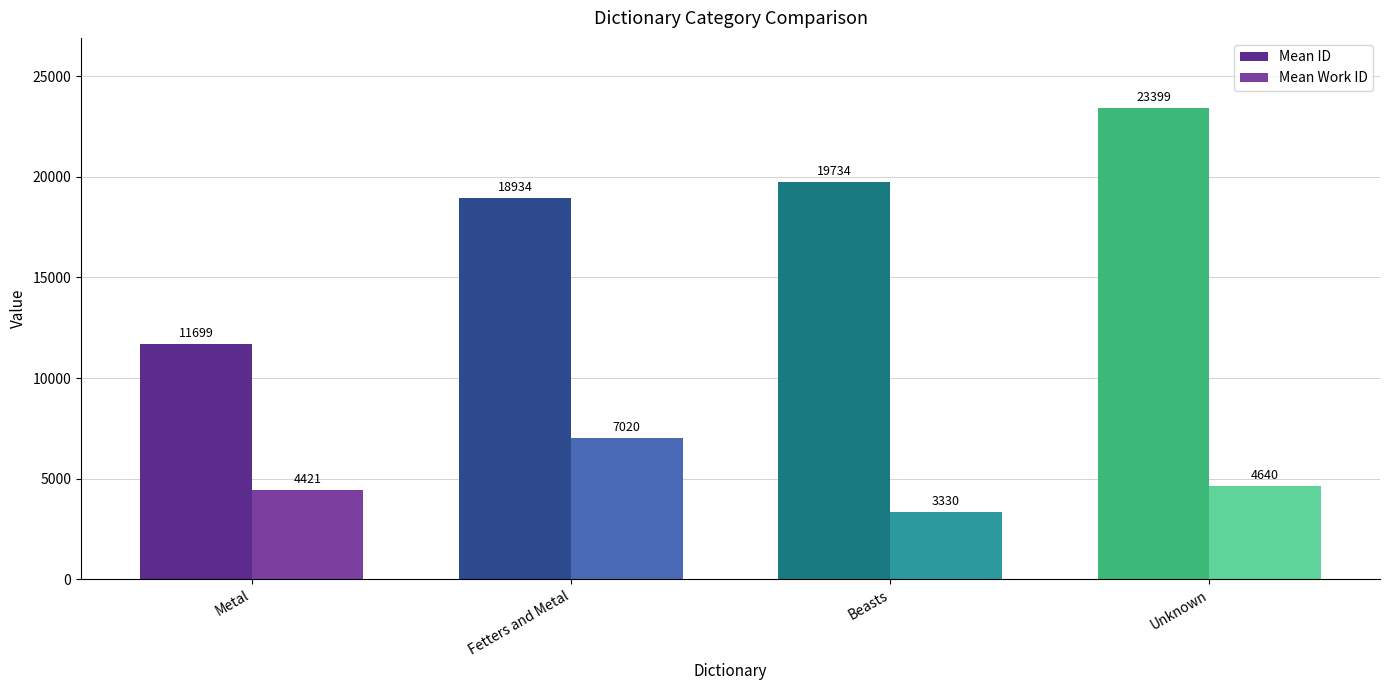

True or false: Mean Work ID has a value of 7020 at Fetters and Metal.

True